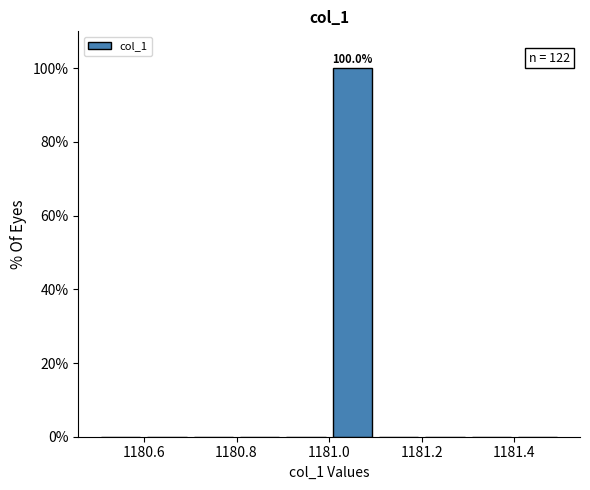

Over which range of the x-axis is the bar tallest?

1181.0 to 1181.1